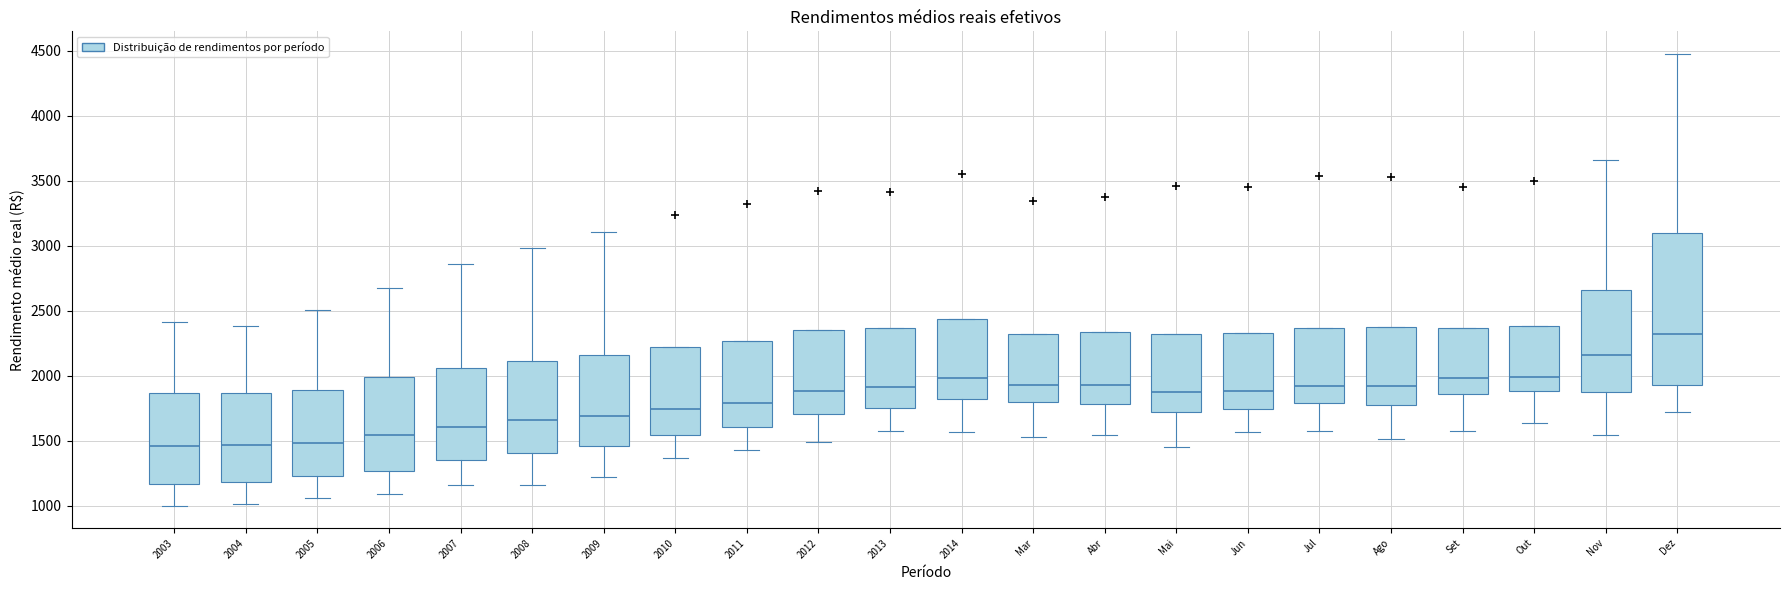

Reading left to right, read every box against the y-axis: the position of its median line, the range the box covers, and the ends of its whiskers. The values are not printed on the chart, so give them approximately, as read against the axis.

2003: median 1450, box 1150 to 1850, whiskers 1000 to 2400
2004: median 1450, box 1200 to 1850, whiskers 1000 to 2400
2005: median 1500, box 1250 to 1900, whiskers 1050 to 2500
2006: median 1550, box 1250 to 2000, whiskers 1100 to 2700
2007: median 1600, box 1350 to 2050, whiskers 1150 to 2850
2008: median 1650, box 1400 to 2100, whiskers 1150 to 3000
2009: median 1700, box 1450 to 2150, whiskers 1200 to 3100
2010: median 1750, box 1550 to 2200, whiskers 1350 to 2200
2011: median 1800, box 1600 to 2250, whiskers 1450 to 2250
2012: median 1900, box 1700 to 2350, whiskers 1500 to 2350
2013: median 1900, box 1750 to 2350, whiskers 1550 to 2350
2014: median 2000, box 1800 to 2450, whiskers 1550 to 2450
Mar: median 1950, box 1800 to 2300, whiskers 1550 to 2300
Abr: median 1950, box 1800 to 2350, whiskers 1550 to 2350
Mai: median 1900, box 1700 to 2300, whiskers 1450 to 2300
Jun: median 1900, box 1750 to 2350, whiskers 1550 to 2350
Jul: median 1900, box 1800 to 2350, whiskers 1600 to 2350
Ago: median 1900, box 1750 to 2350, whiskers 1500 to 2350
Set: median 2000, box 1850 to 2350, whiskers 1550 to 2350
Out: median 2000, box 1900 to 2400, whiskers 1650 to 2400
Nov: median 2150, box 1900 to 2650, whiskers 1550 to 3650
Dez: median 2300, box 1950 to 3100, whiskers 1700 to 4450